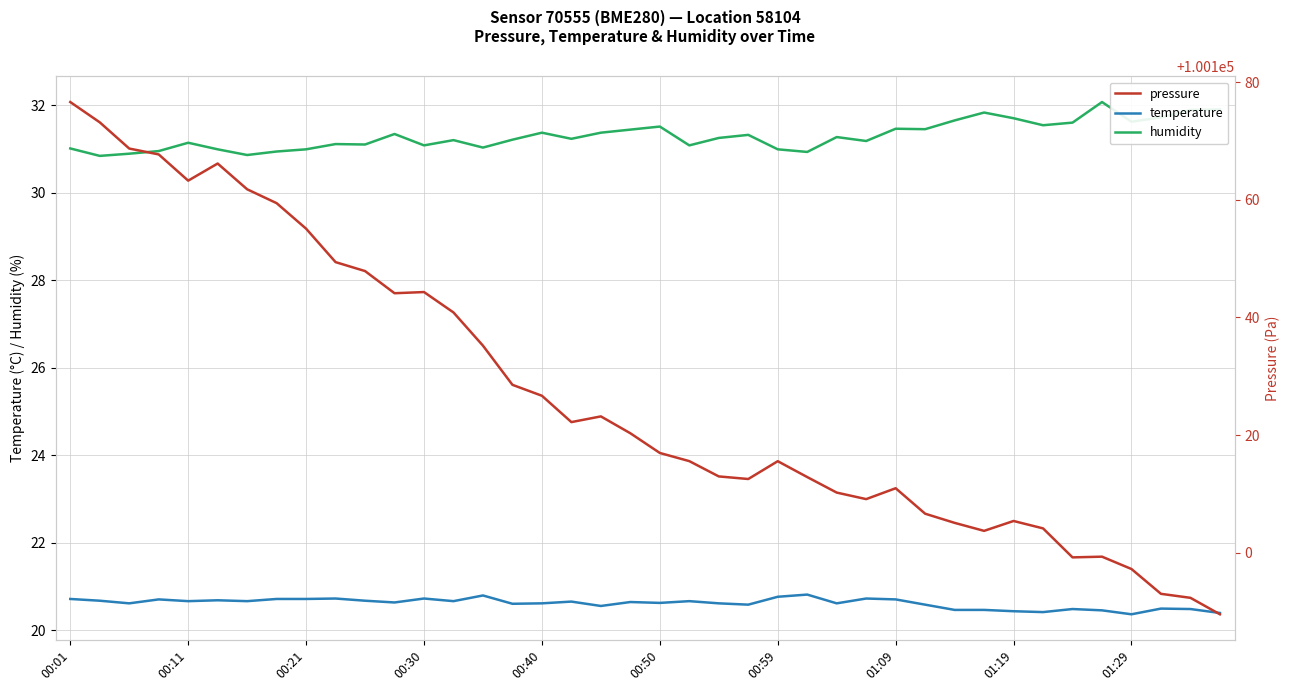

What is the minimum value for humidity?

30.8